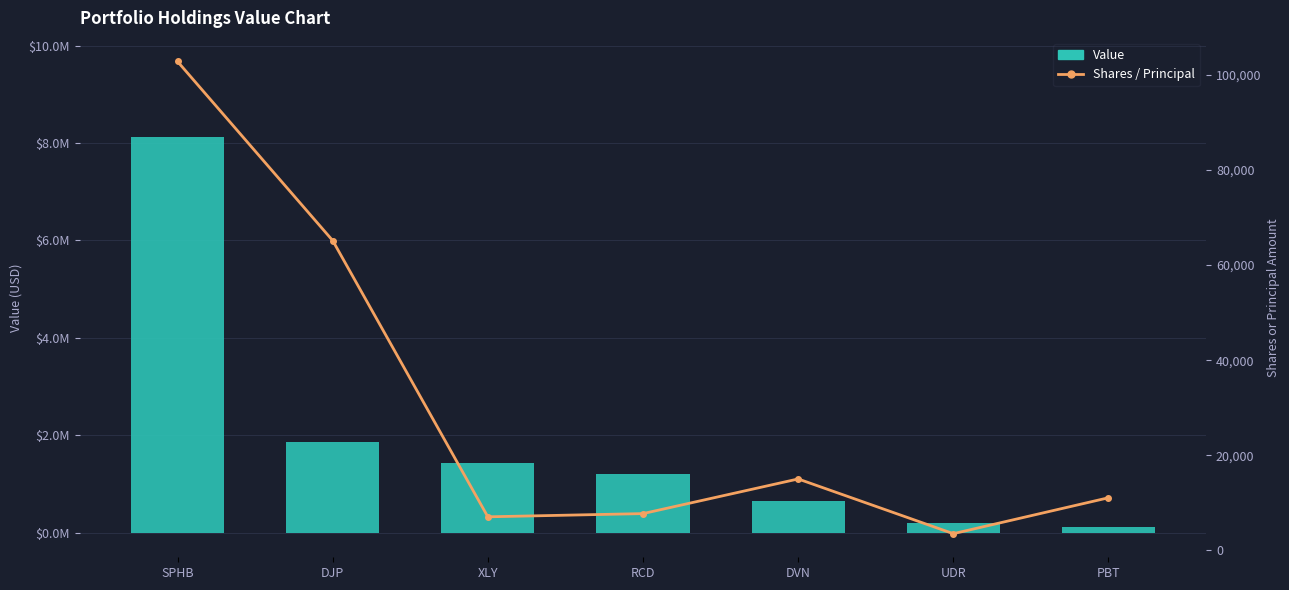

What is the difference between the highest and lowest values at PBT?

100947